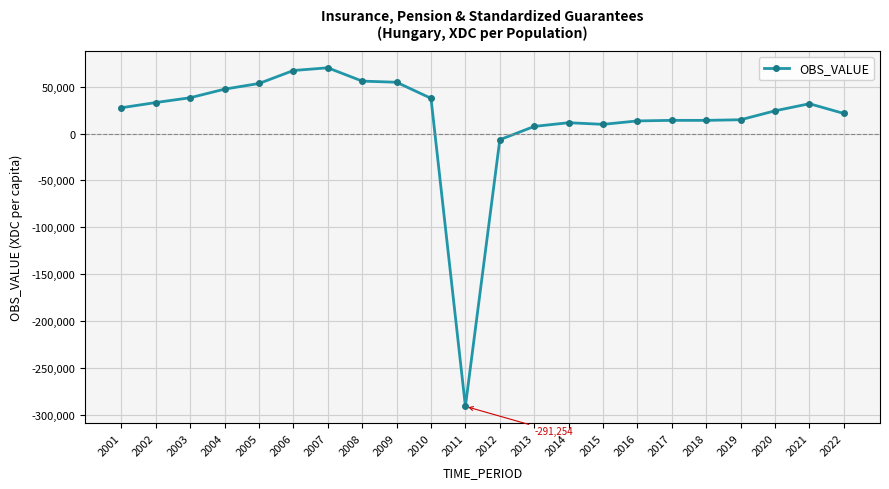

How many series are shown in this chart?

1